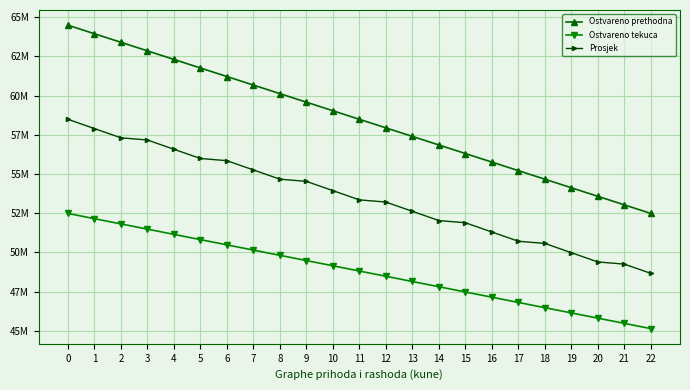

Rank the categories by Ostvareno prethodna value from lowest to highest.

22, 21, 20, 19, 18, 17, 16, 15, 14, 13, 12, 11, 10, 9, 8, 7, 6, 5, 4, 3, 2, 1, 0